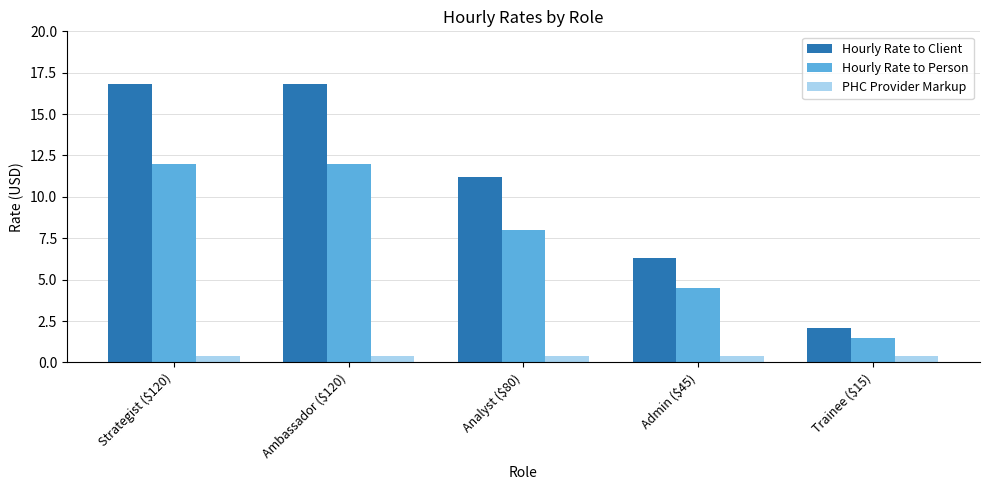

How many values in the Hourly Rate to Client series are below 11?

2